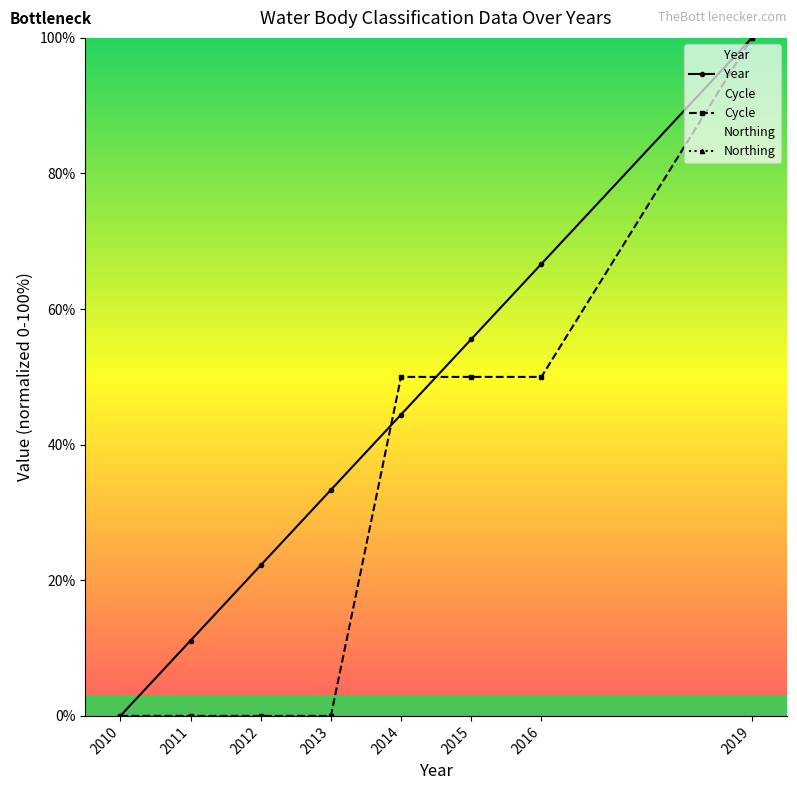

Does the chart have visible grid lines?

No